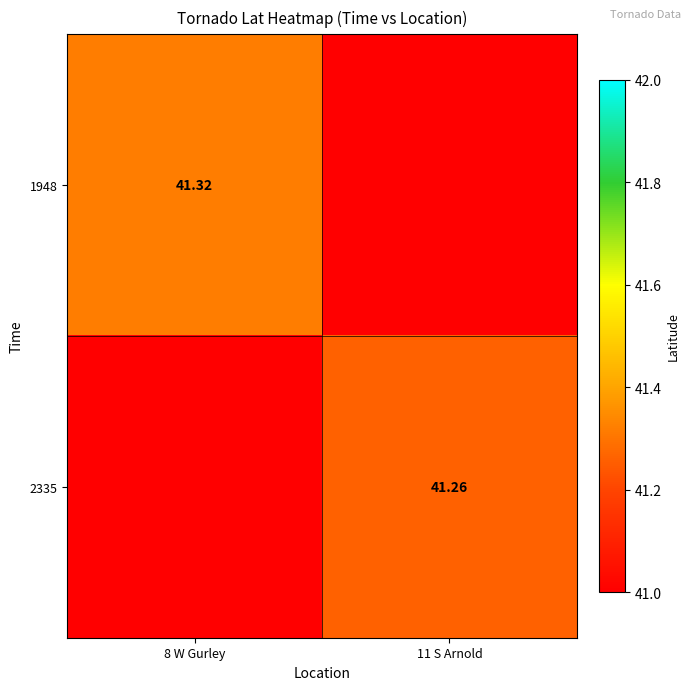

Which category has the highest value across all series?

8 W Gurley